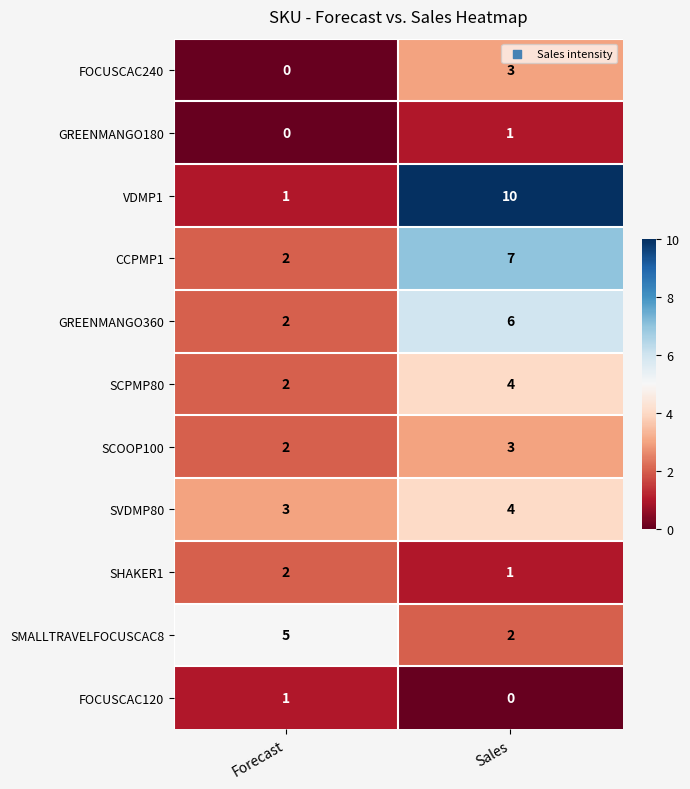

Reading right to left, transcribe all the data shown in this chart.

FOCUSCAC240: Sales=3	Forecast=0
GREENMANGO180: Sales=1	Forecast=0
VDMP1: Sales=10	Forecast=1
CCPMP1: Sales=7	Forecast=2
GREENMANGO360: Sales=6	Forecast=2
SCPMP80: Sales=4	Forecast=2
SCOOP100: Sales=3	Forecast=2
SVDMP80: Sales=4	Forecast=3
SHAKER1: Sales=1	Forecast=2
SMALLTRAVELFOCUSCAC8: Sales=2	Forecast=5
FOCUSCAC120: Sales=0	Forecast=1